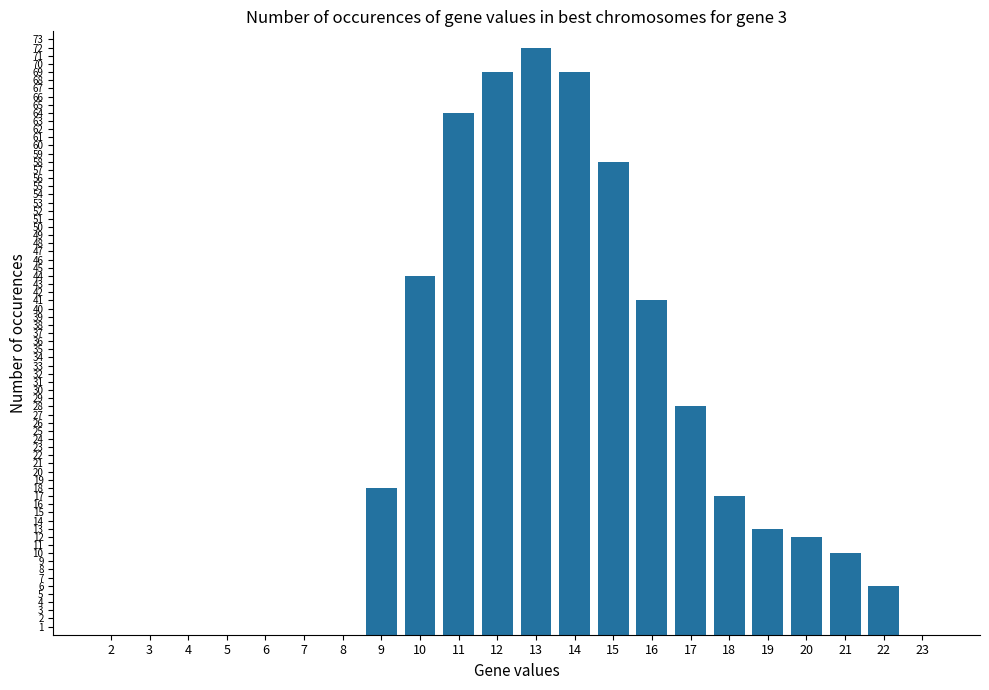

How many data points does each series have?

22